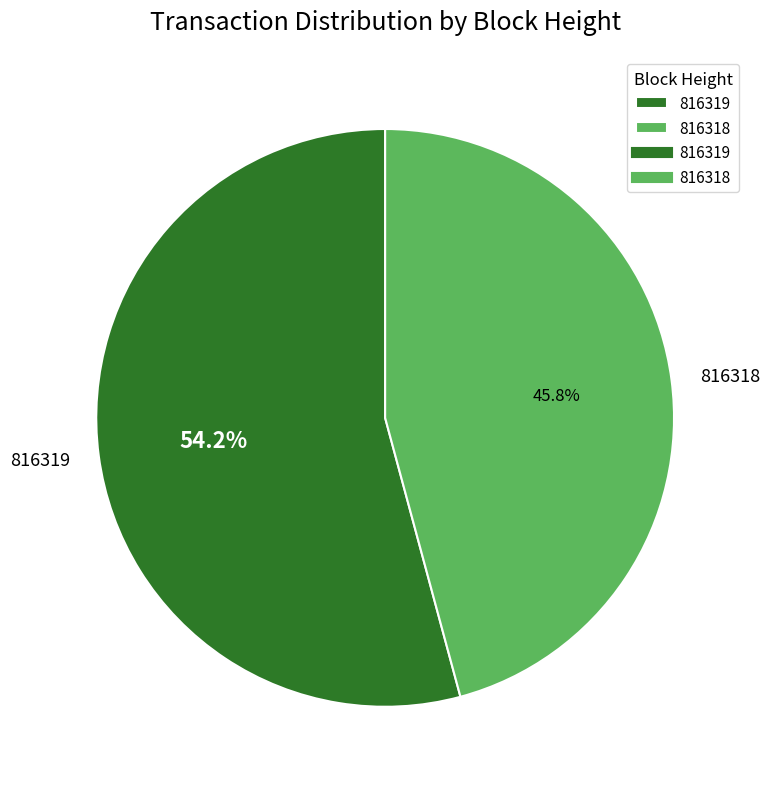

How many slices are in this pie chart?

2